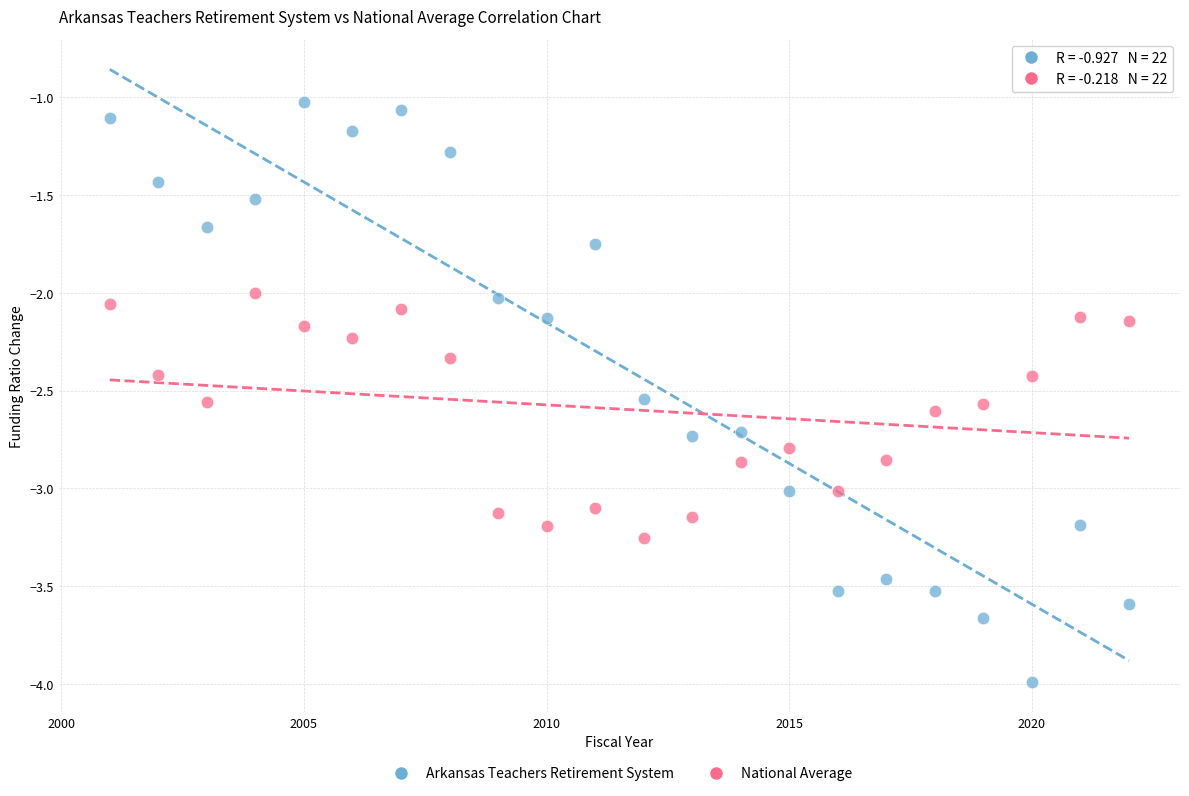

Which series contains the lowest Y value?

Arkansas Teachers Retirement System